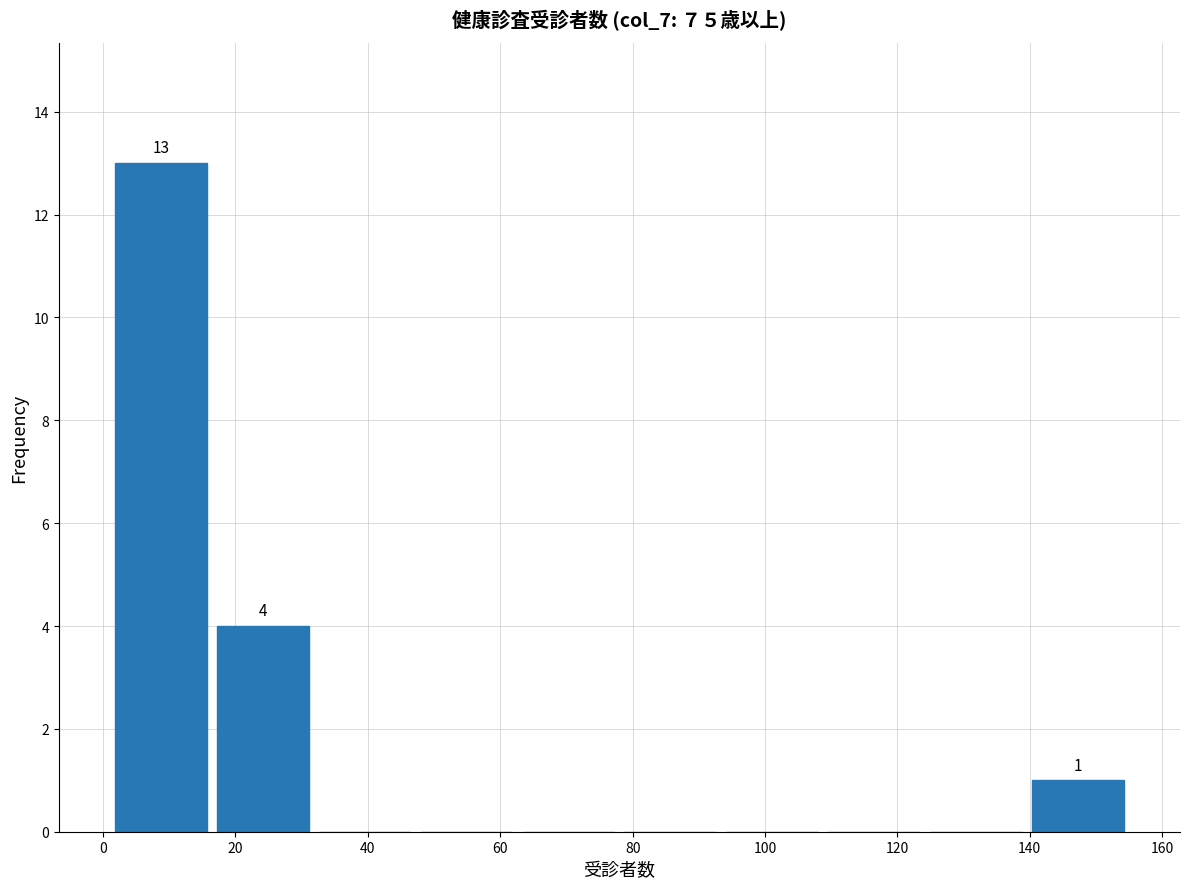

Over which range of the x-axis is the bar tallest?

1.0 to 16.4